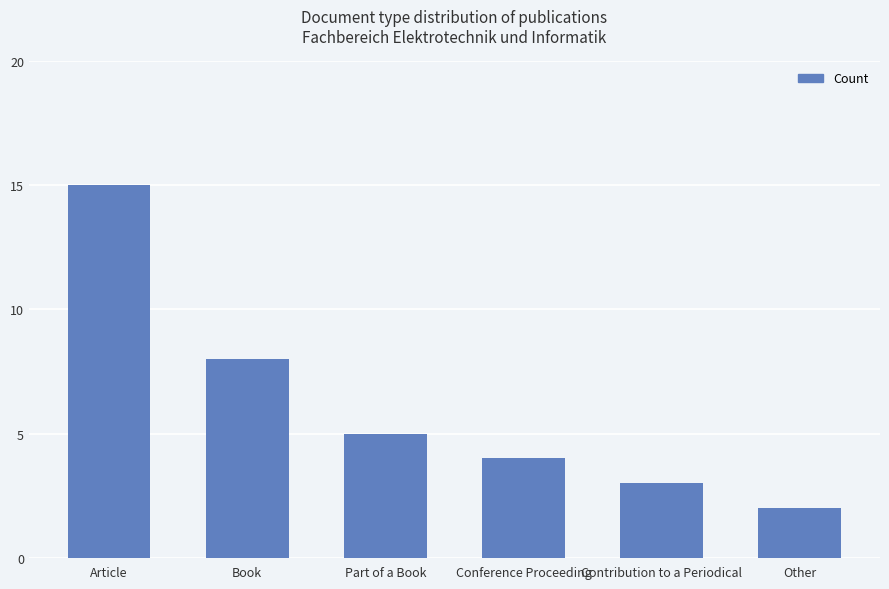

What is the average value?

6